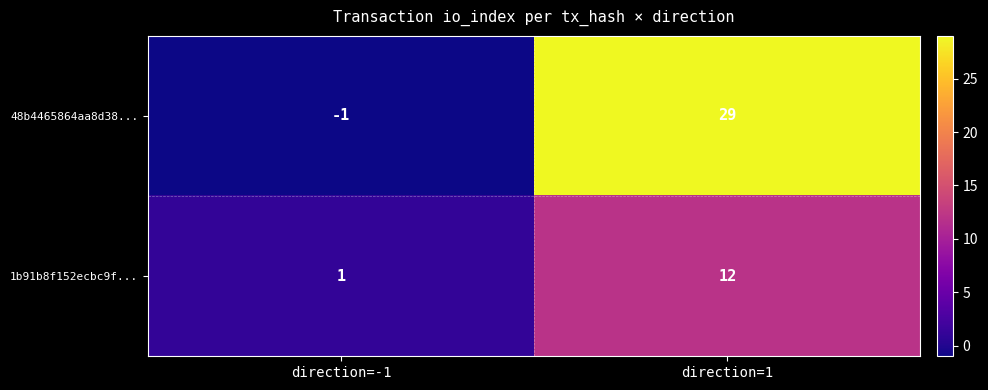

Reading right to left, transcribe all the data shown in this chart.

48b4465864aa8d38...: direction=1=29	direction=-1=-1
1b91b8f152ecbc9f...: direction=1=12	direction=-1=1